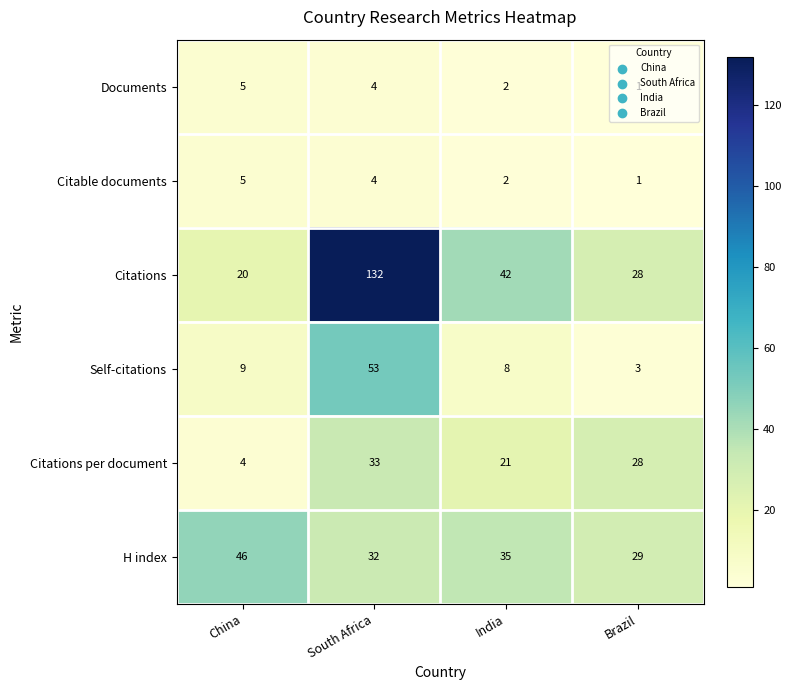

The value of Documents at China is 5. True or false?

True